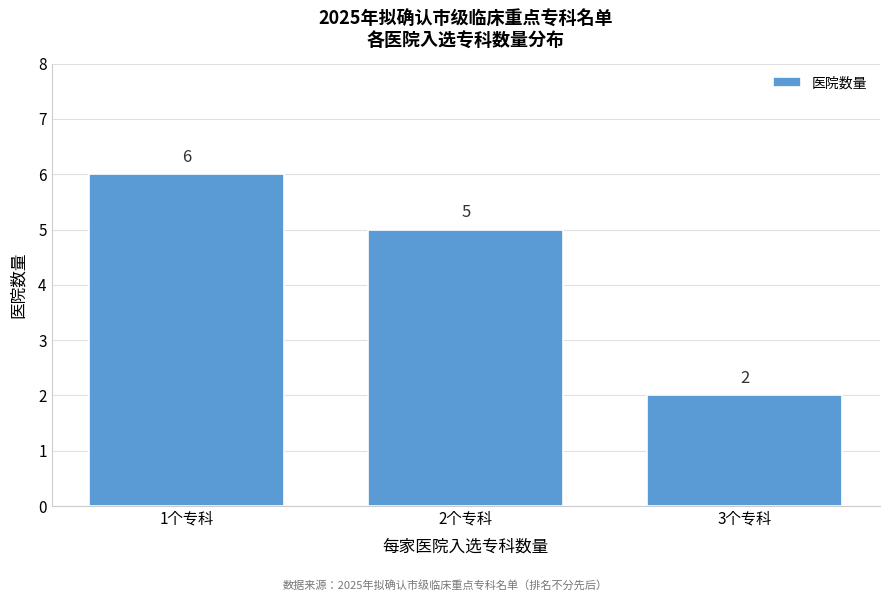

Reading right to left, transcribe all the data shown in this chart.

2	5	6